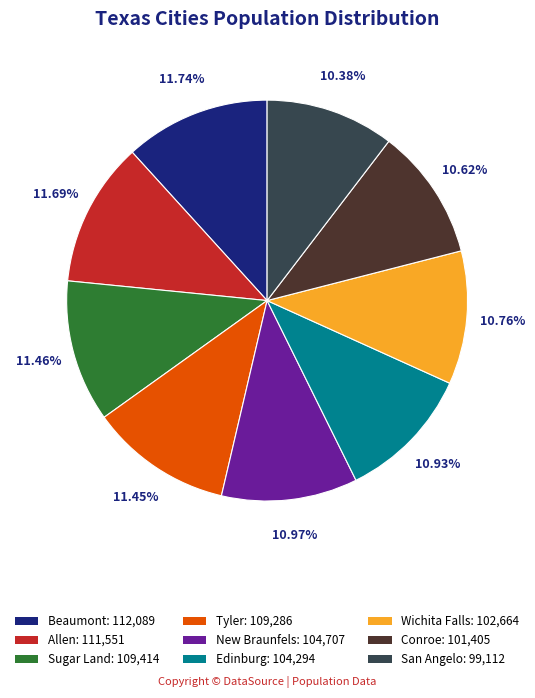

What percentage is NOT represented by Conroe?

89.4%